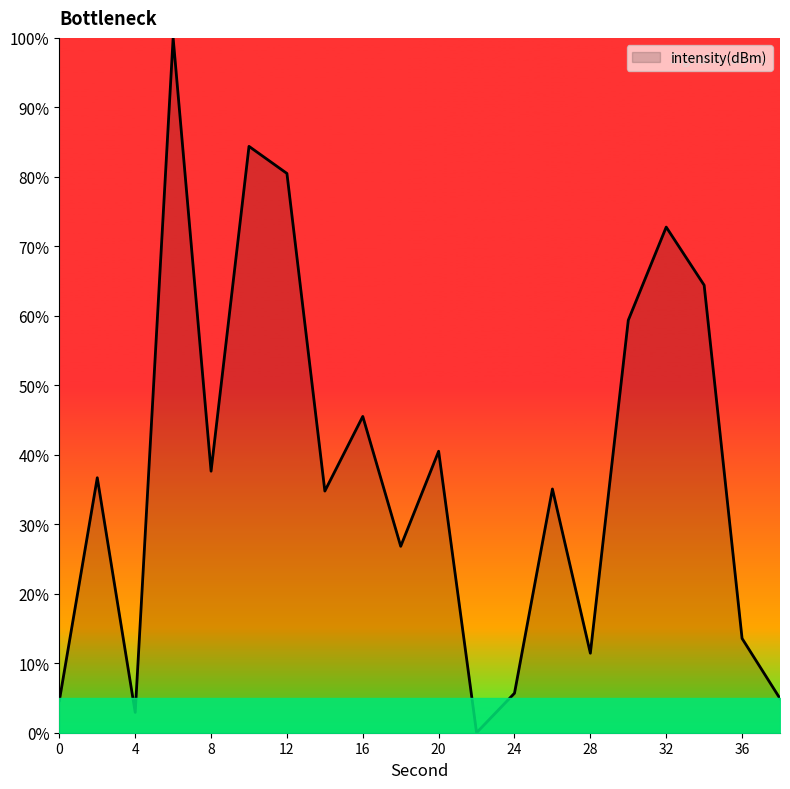

Is this an area chart (filled region under the line)?

Yes